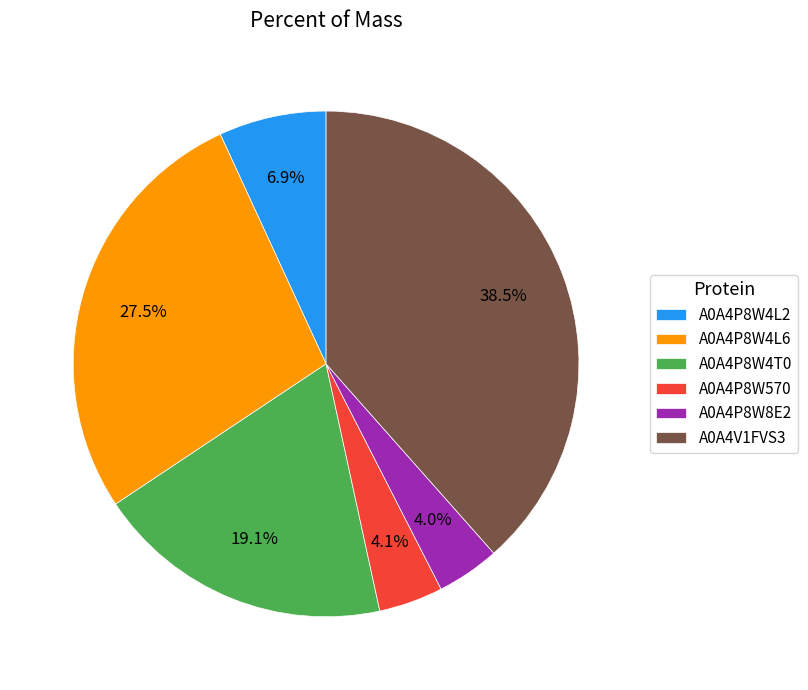

To the nearest percent, what is the combined percentage of A0A4P8W4T0 and A0A4V1FVS3?

58%